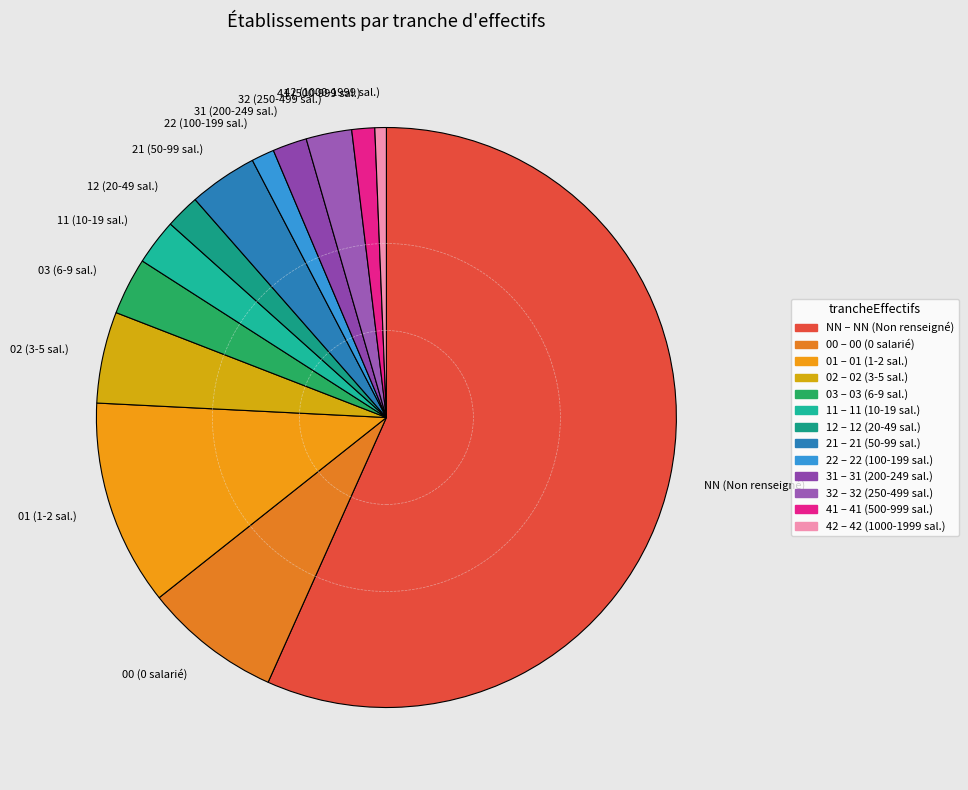

Is it true that 01 (1-2 sal.) is 4% of the pie?

False